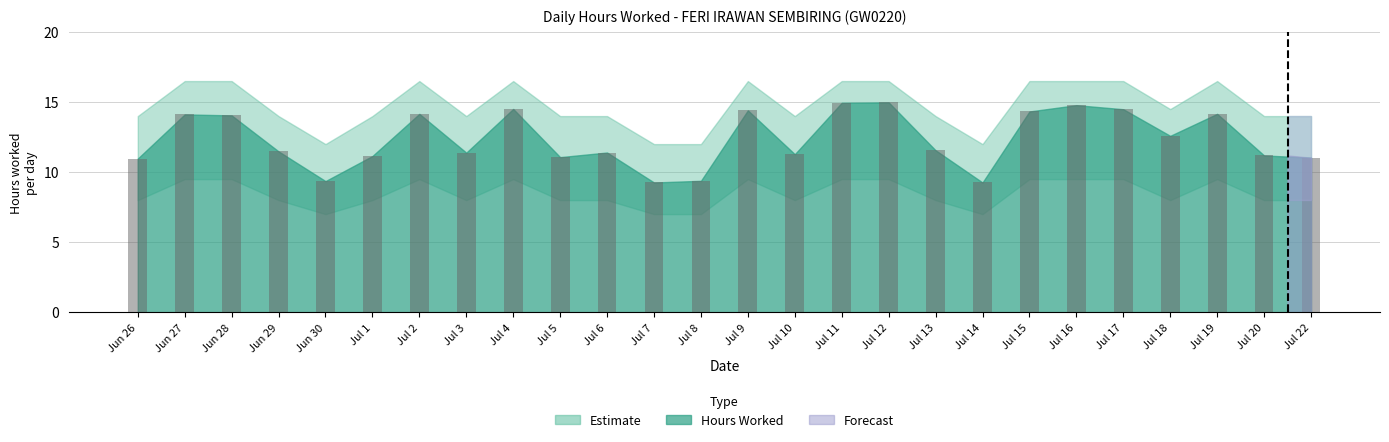

What is the difference between the values at Jul 3 and Jun 29?

0.1